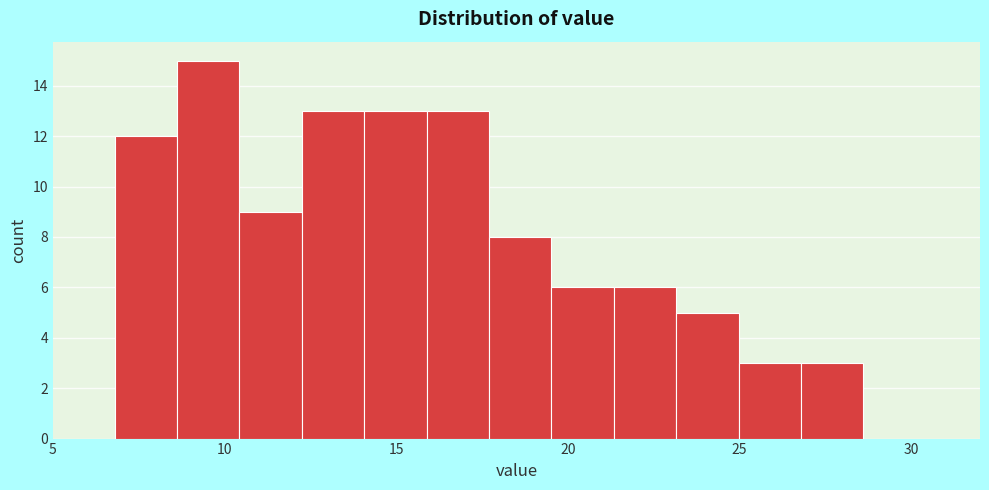

Around what value on the x-axis is the tallest bar? Give the approximate position of its centre, as read against the axis.

9.5